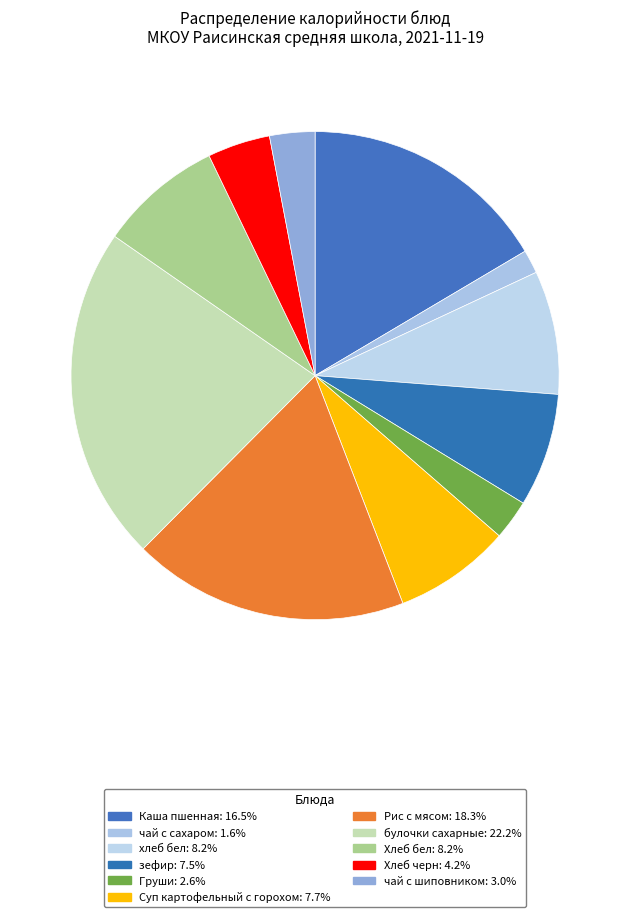

To the nearest percent, what is the difference between the largest and smallest slice percentages?

21%